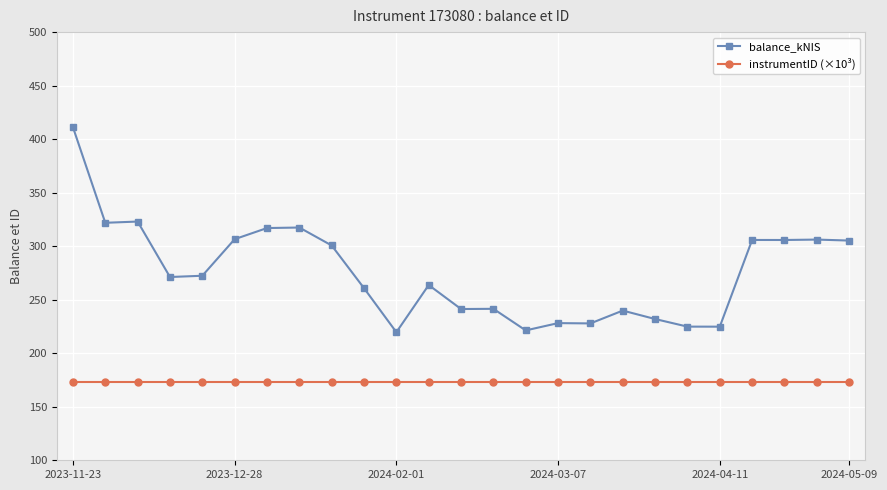

What is the sum of all instrumentID (×10³) values?

4327.0